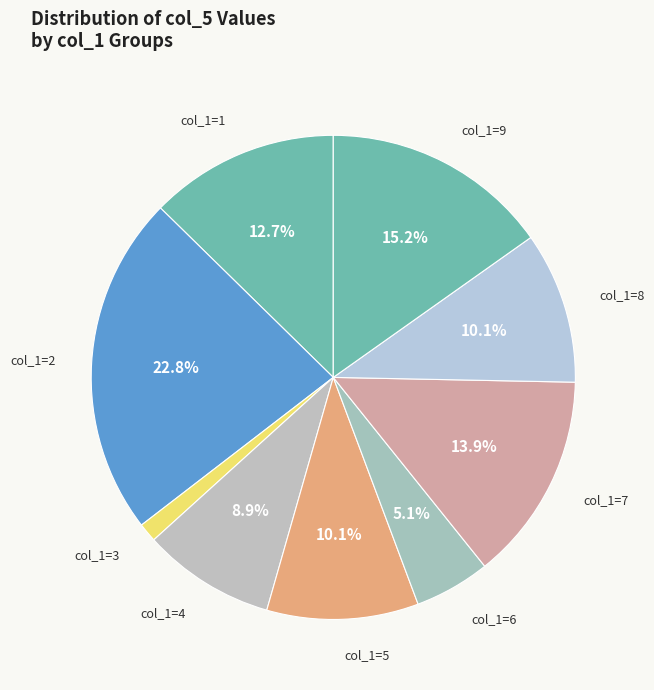

Is the sum of col_1=2 and col_1=7 greater than half?

No